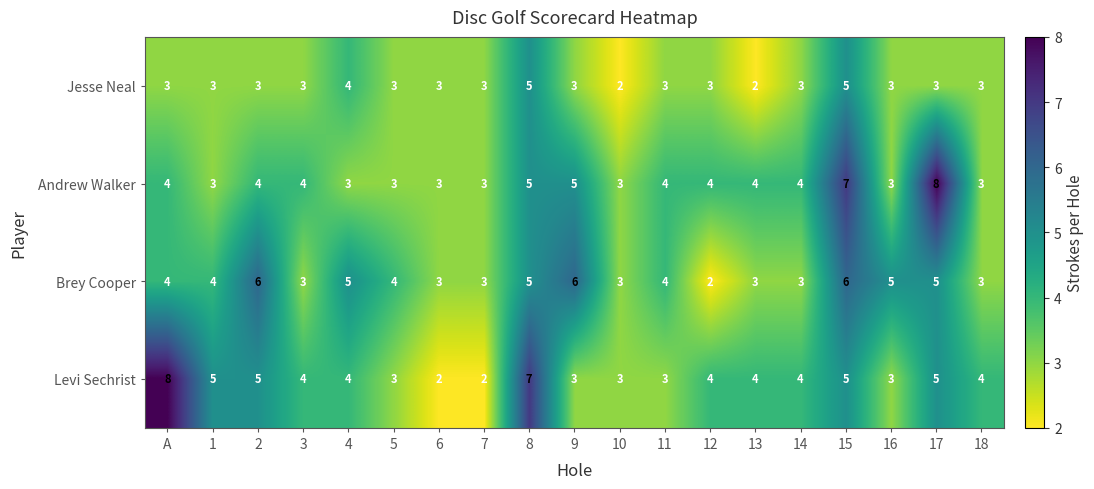

What is the greatest value displayed?

8